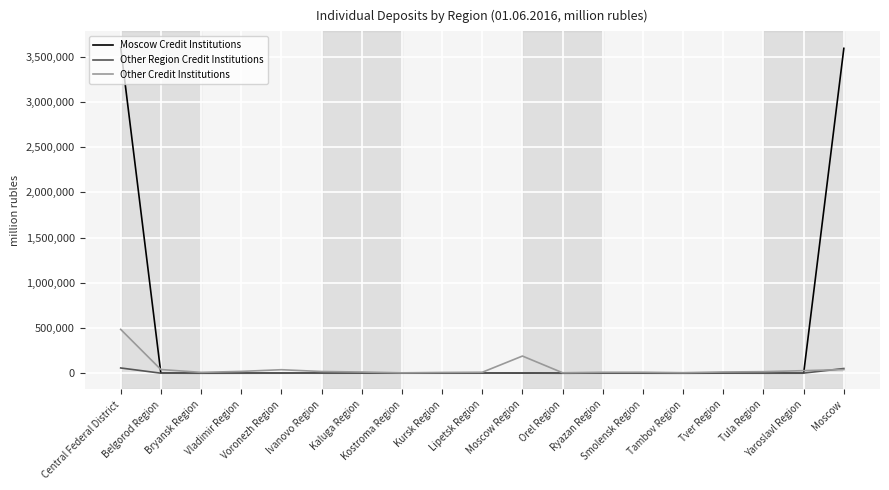

What is the highest value of the Other Credit Institutions series?

484502